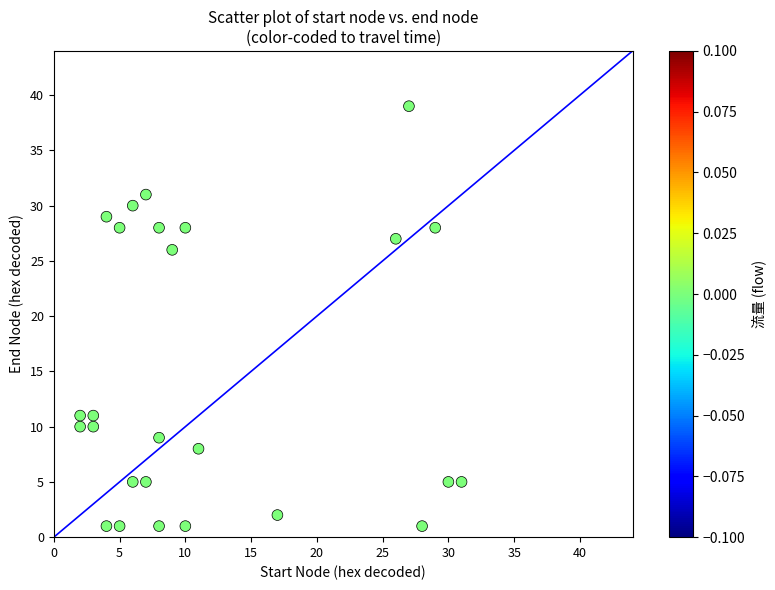

What Y value in the scatter plot is closest to 20?

26